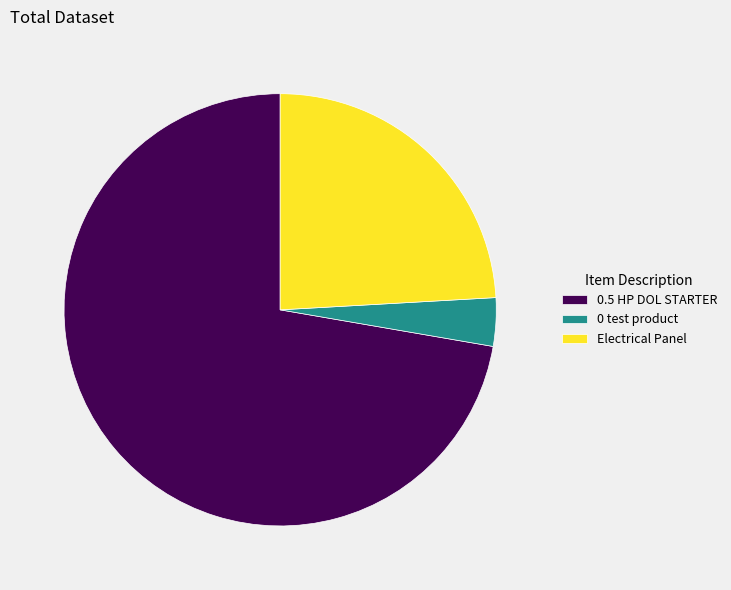

Is there any slice that represents more than half of the pie?

Yes